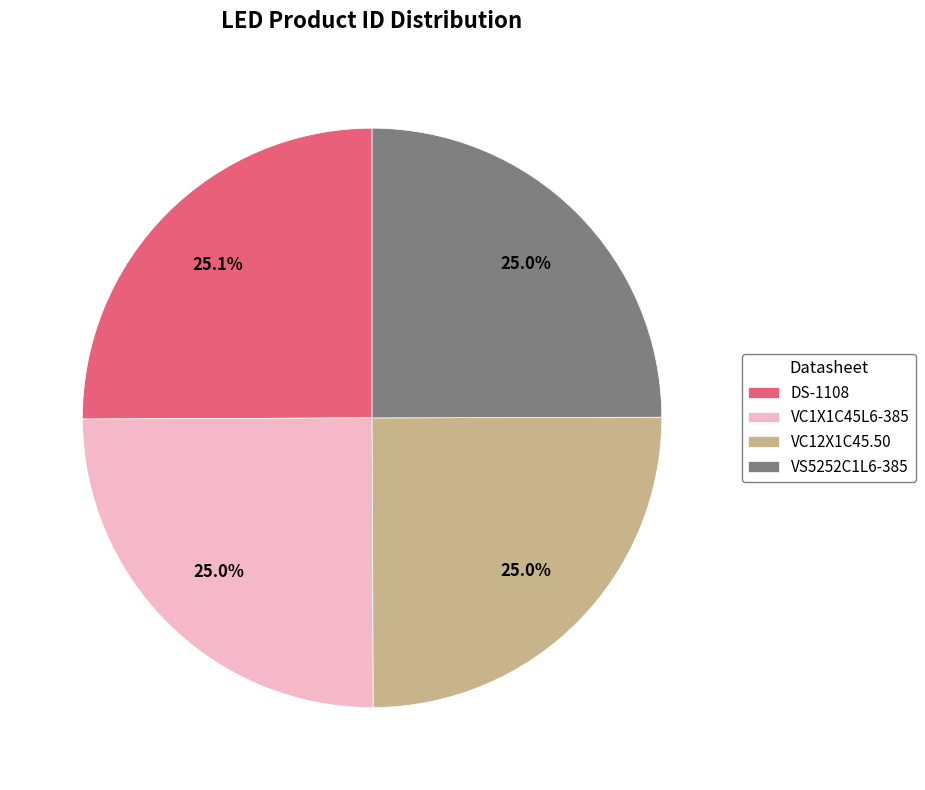

Does any single category account for the majority?

No